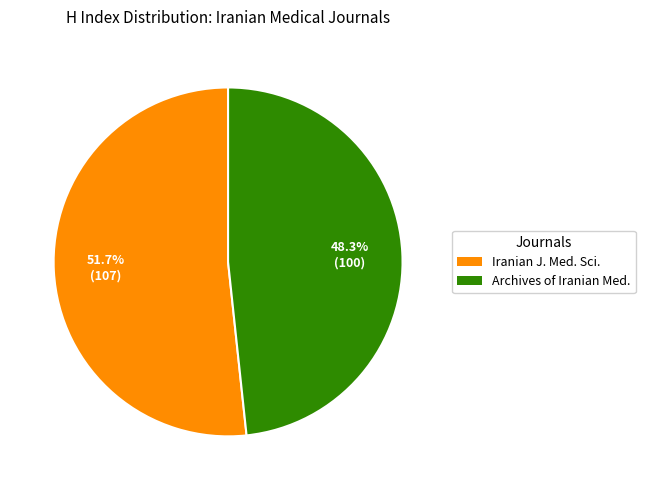

Is there any slice that represents more than half of the pie?

Yes